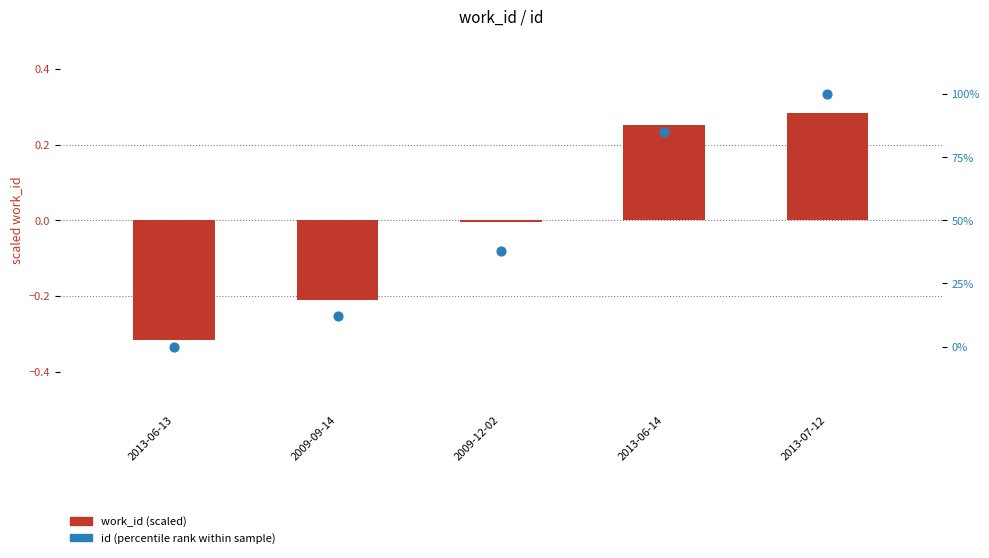

Which series contains the highest Y value?

id (percentile rank within sample)